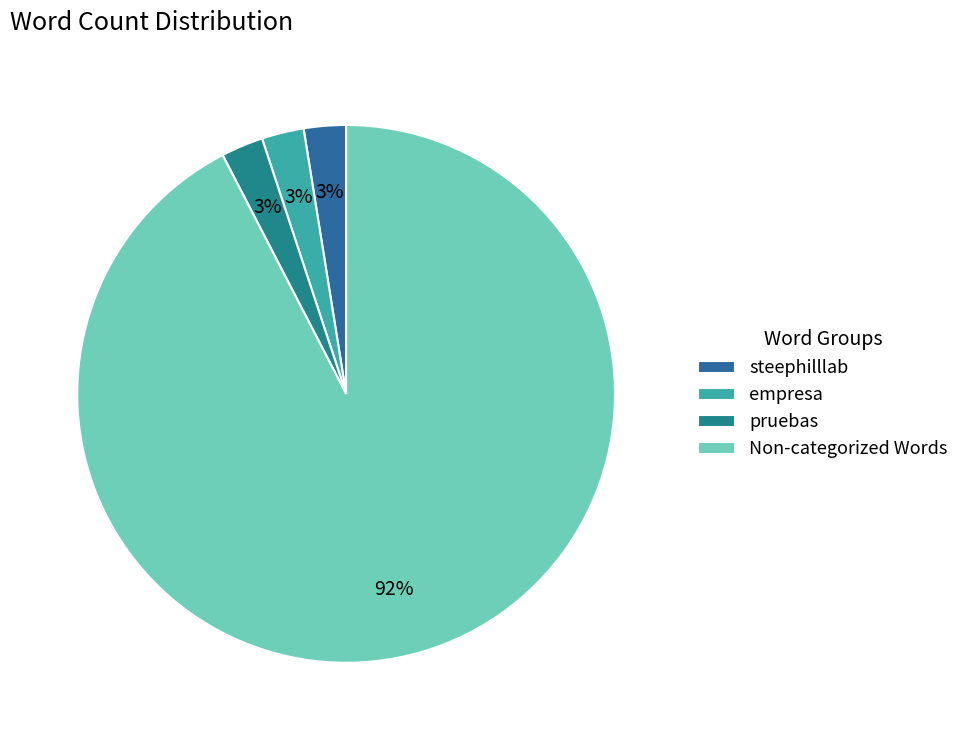

Which category has the biggest portion of the pie?

Non-categorized Words